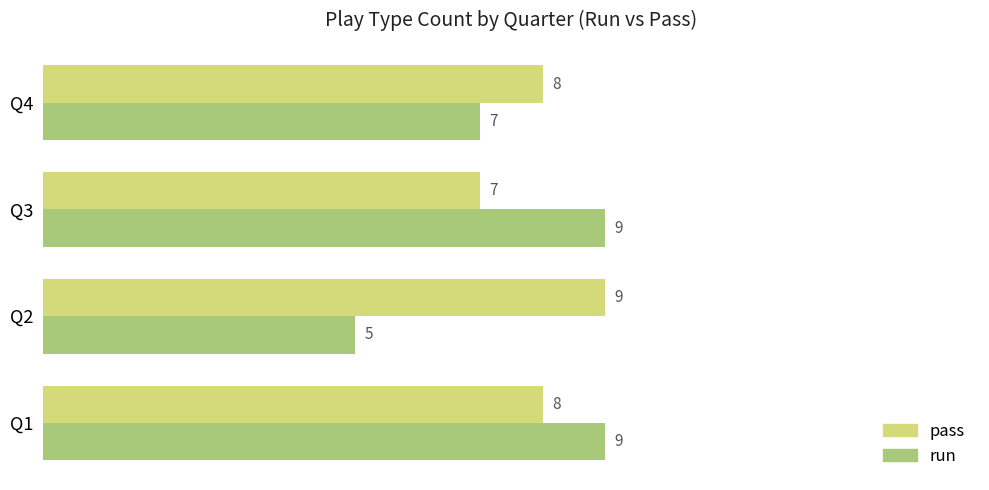

Is it true that run equals 2 at Q4?

False